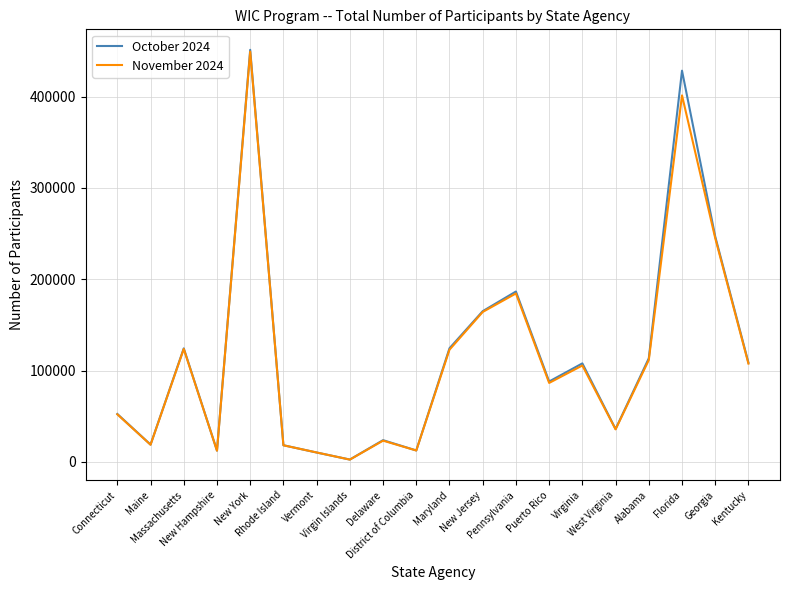

Which series has the widest spread of values?

October 2024